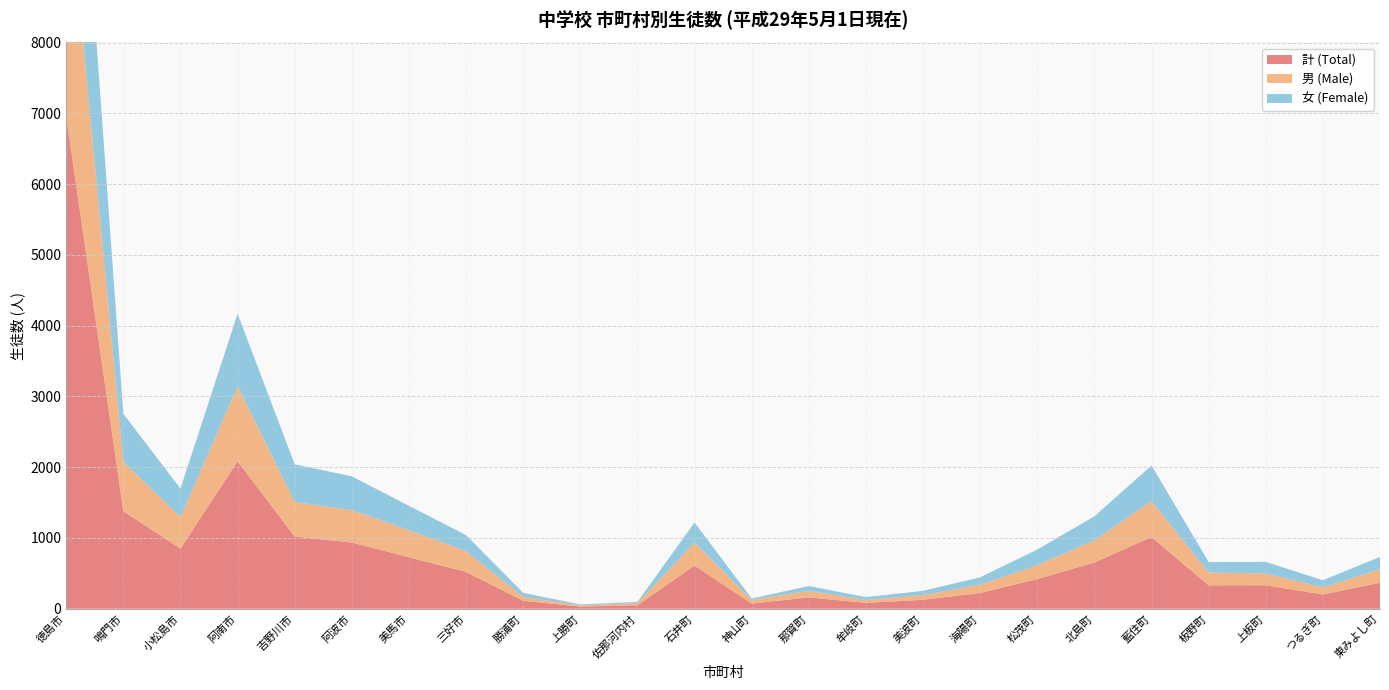

Reading right to left, extract all data points from this chart.

計 (Total): 東みよし町=366	つるぎ町=201	上板町=331	板野町=330	藍住町=1012	北島町=653	松茂町=418	海陽町=222	美波町=126	牟岐町=82	那賀町=160	神山町=72	石井町=609	佐那河内村=48	上勝町=30	勝浦町=112	三好市=520	美馬市=727	阿波市=935	吉野川市=1020	阿南市=2083	小松島市=849	鳴門市=1377	徳島市=6957
男 (Male): 東みよし町=194	つるぎ町=101	上板町=168	板野町=182	藍住町=508	北島町=316	松茂町=198	海陽町=118	美波町=67	牟岐町=41	那賀町=94	神山町=52	石井町=326	佐那河内村=31	上勝町=16	勝浦町=56	三好市=296	美馬市=384	阿波市=458	吉野川市=488	阿南市=1064	小松島市=443	鳴門市=701	徳島市=3539
女 (Female): 東みよし町=172	つるぎ町=100	上板町=163	板野町=148	藍住町=504	北島町=337	松茂町=220	海陽町=104	美波町=59	牟岐町=41	那賀町=66	神山町=20	石井町=283	佐那河内村=17	上勝町=14	勝浦町=56	三好市=224	美馬市=343	阿波市=477	吉野川市=532	阿南市=1019	小松島市=406	鳴門市=676	徳島市=3418